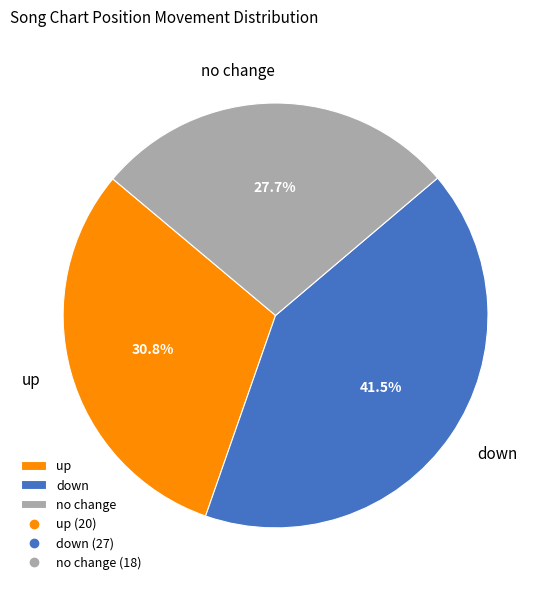

What percentage do down and no change together represent?

69.2%